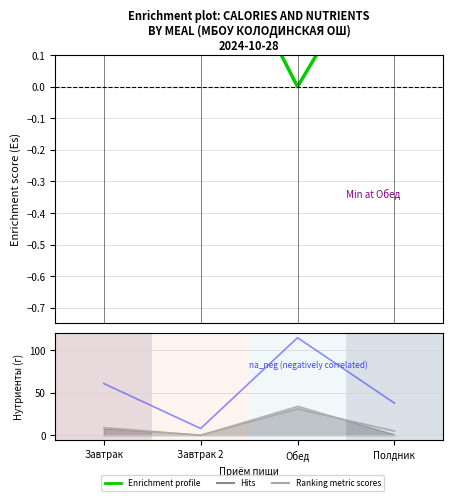

Where is the first local maximum for Hits?

Обед